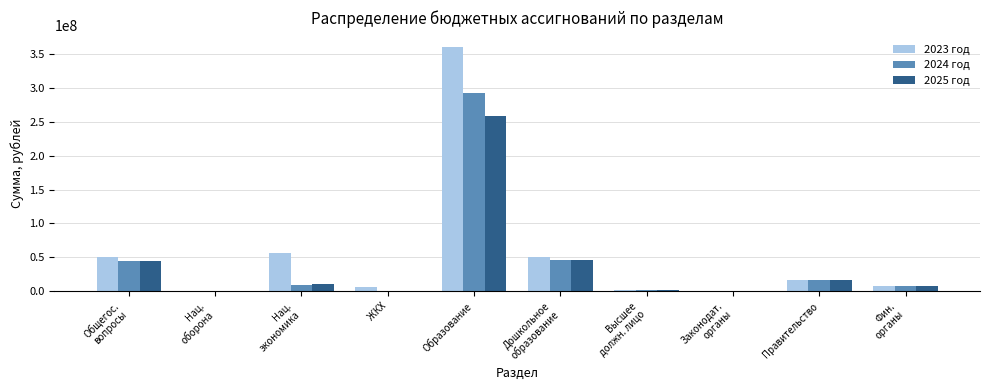

What is the maximum value shown in the chart?

360638800.1